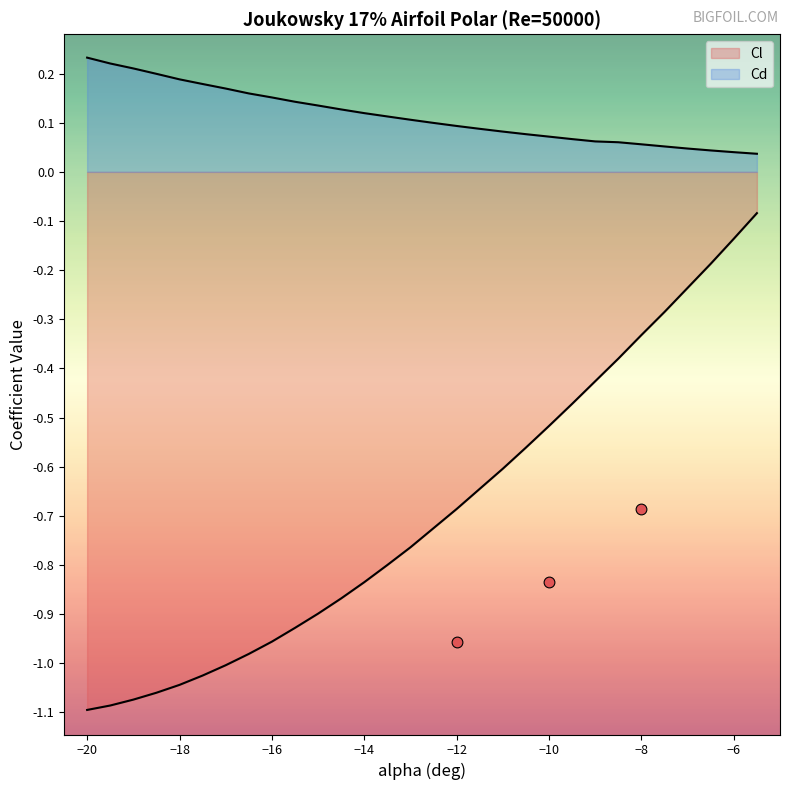

Is the value of Cd at 27 greater than the value of Cl at 11?

Yes